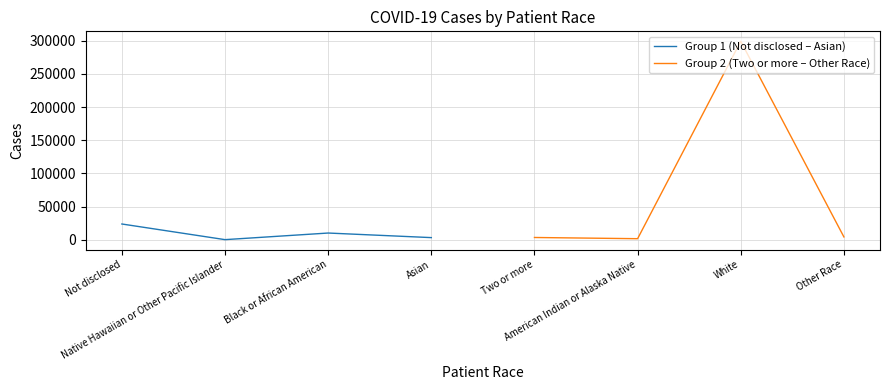

How many interior local peaks does the Group 1 (Not disclosed – Asian) series have?

1